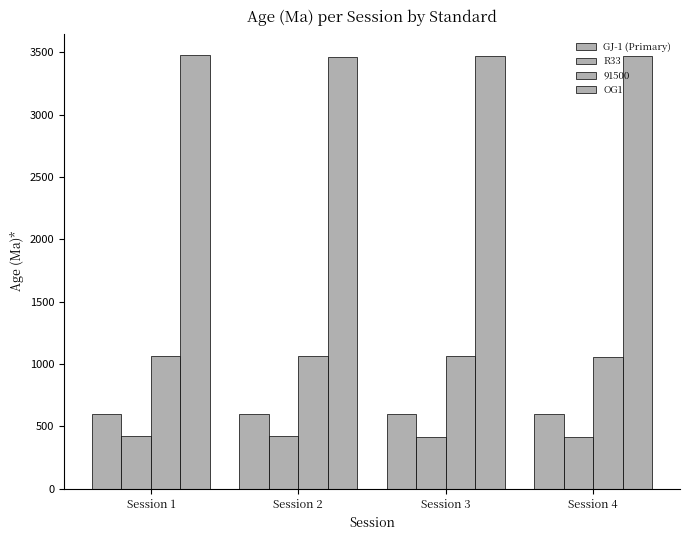

How many series are shown in this chart?

4